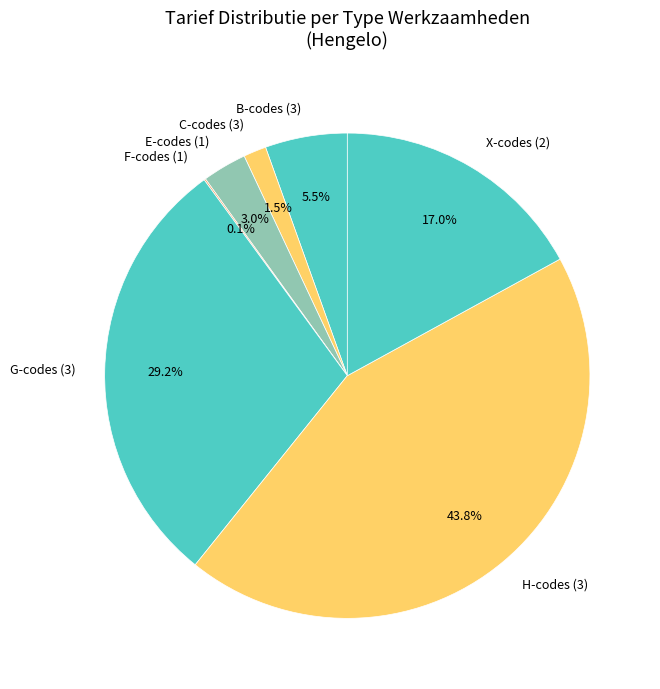

Does any single category account for the majority?

No